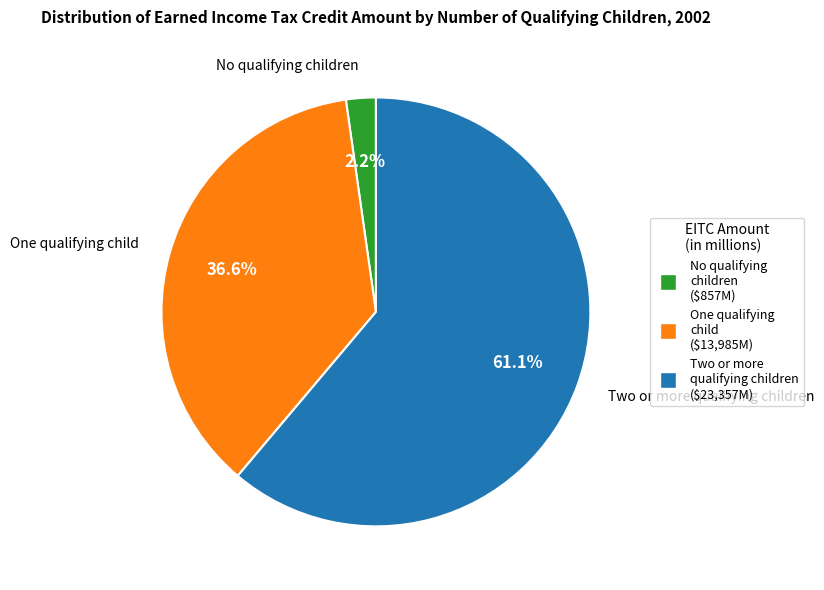

What percentage is the No qualifying children slice, to the nearest percent?

2%